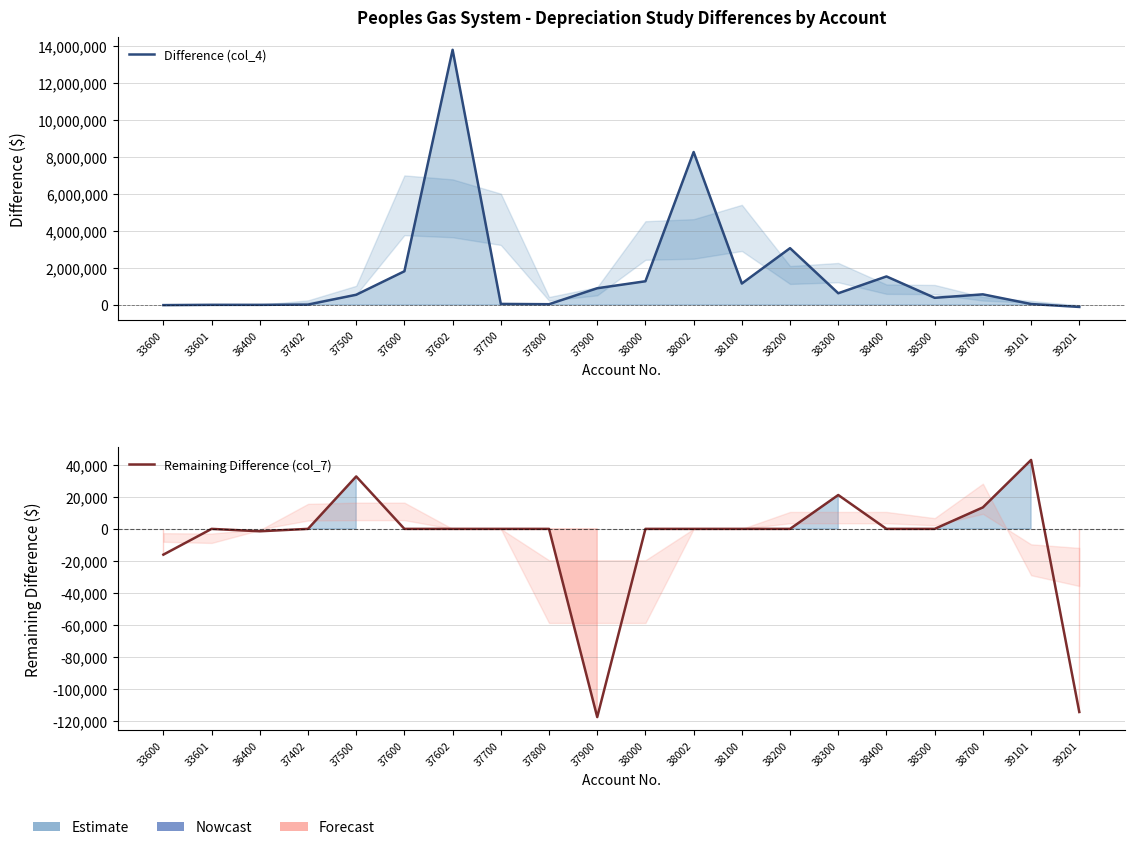

Is it true that Difference (col_4) equals 32422.0 at 37800?

True